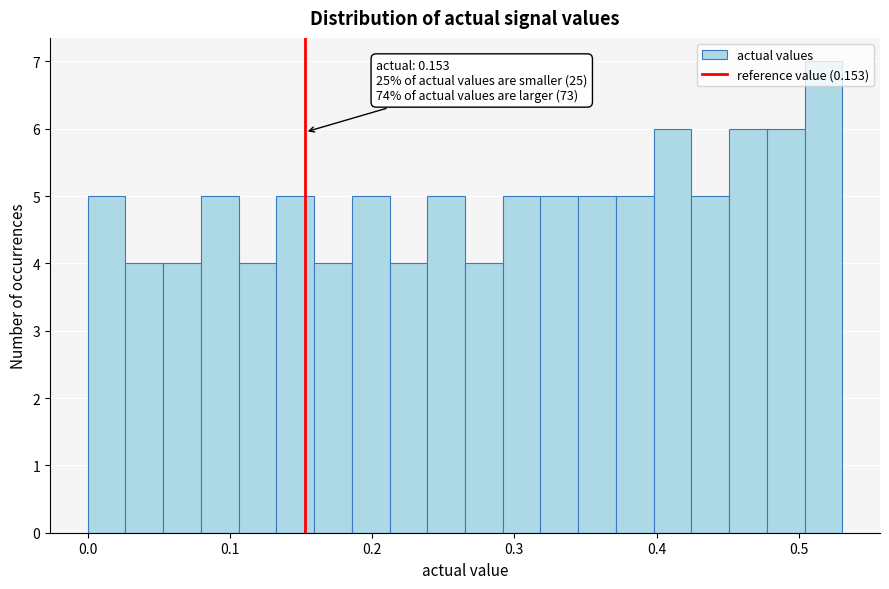

Read against the x-axis, roughly where is the centre of the tallest bar?

0.52